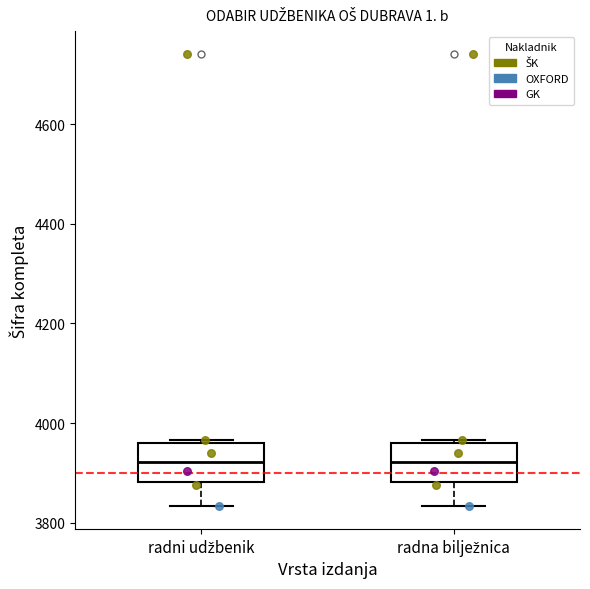

Where does the median line of the box for radni udžbenik sit on the y-axis? The values are not printed on the chart, so give them approximately, as read against the axis.

3920